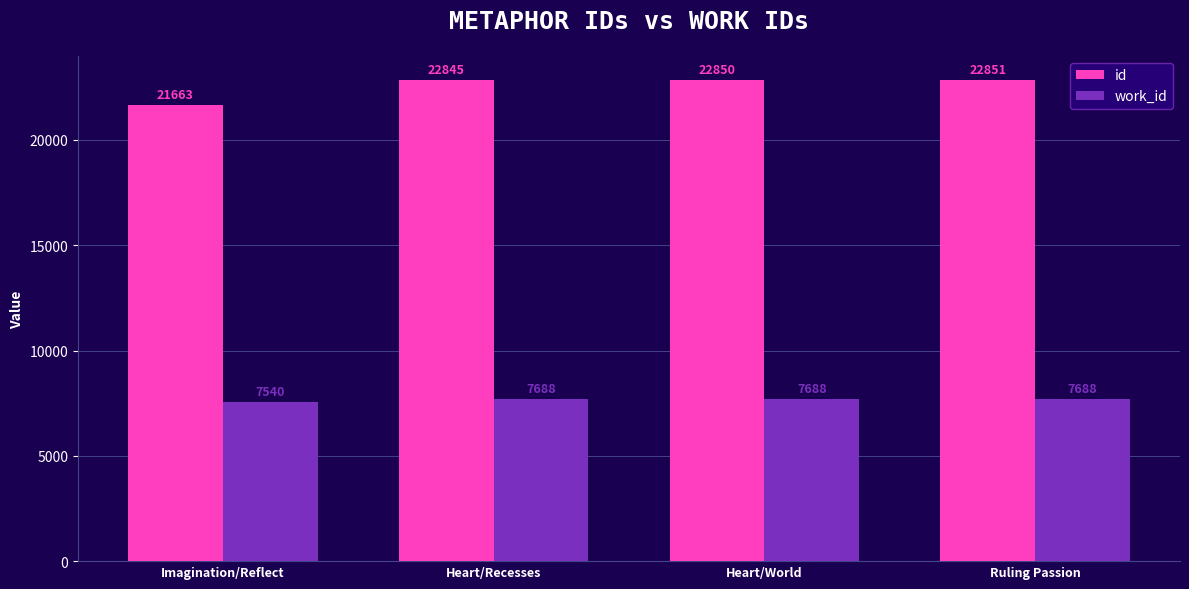

What is the difference between the highest and lowest values at Heart/Recesses?

15157